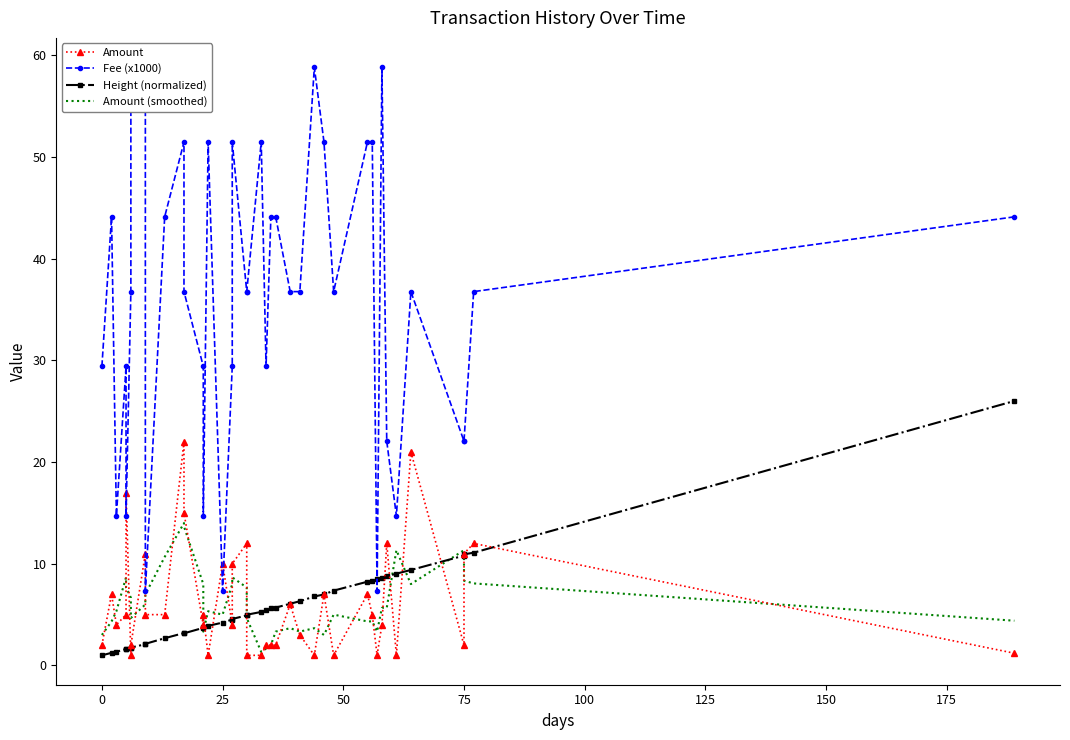

The value of Fee (x1000) at 25 is 12.2. True or false?

False